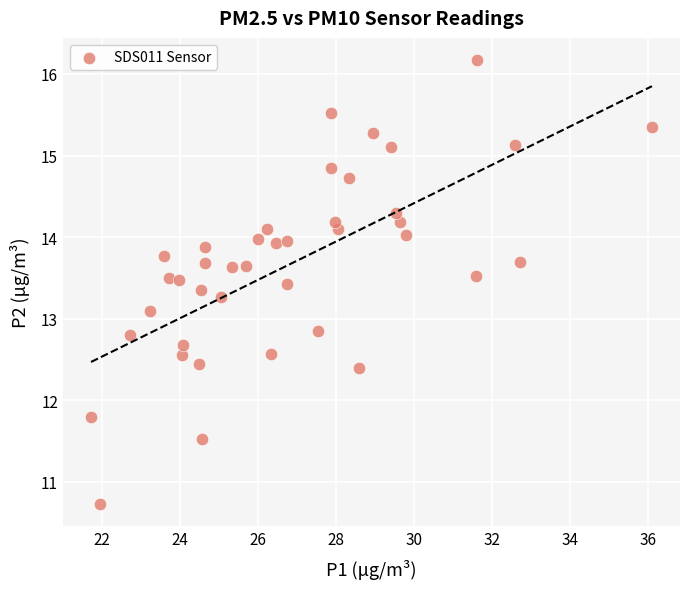

What is the range of X values (max minus min)?

14.4